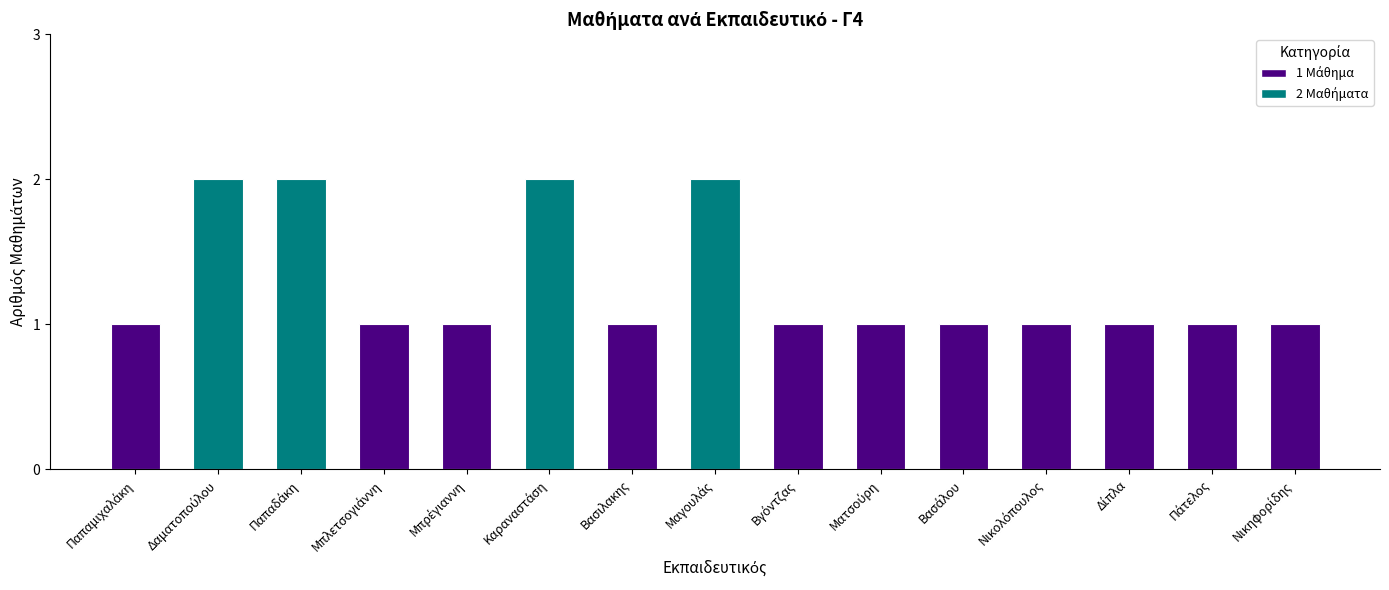

What is the value of the 13th bar from the left?

1